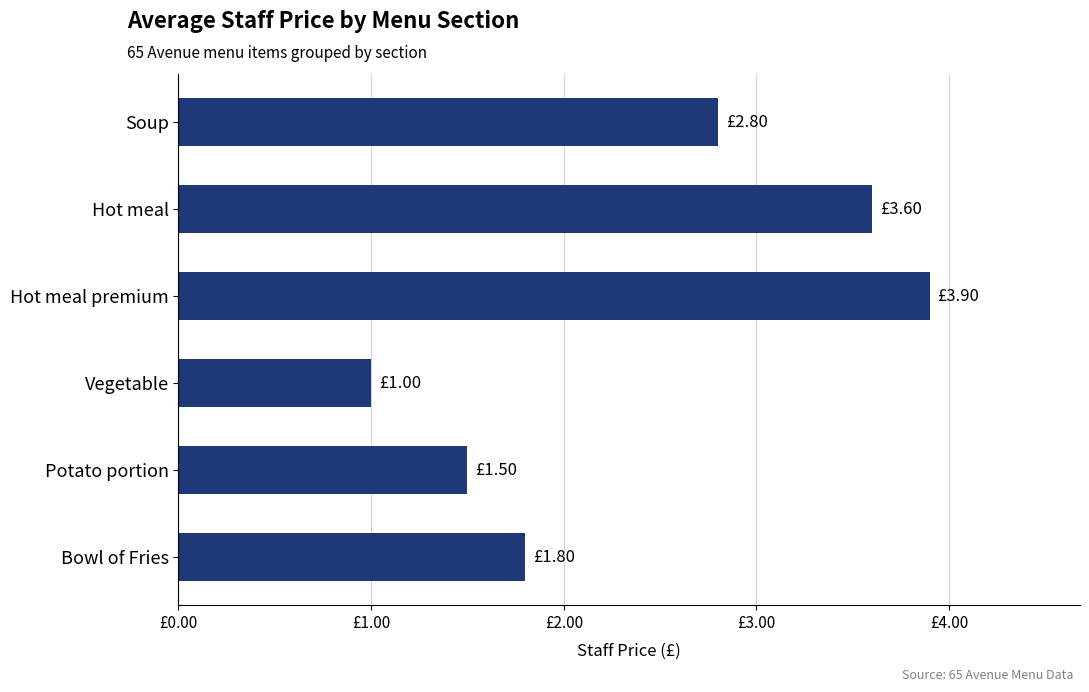

At which label is the value closest to 2?

Bowl of Fries